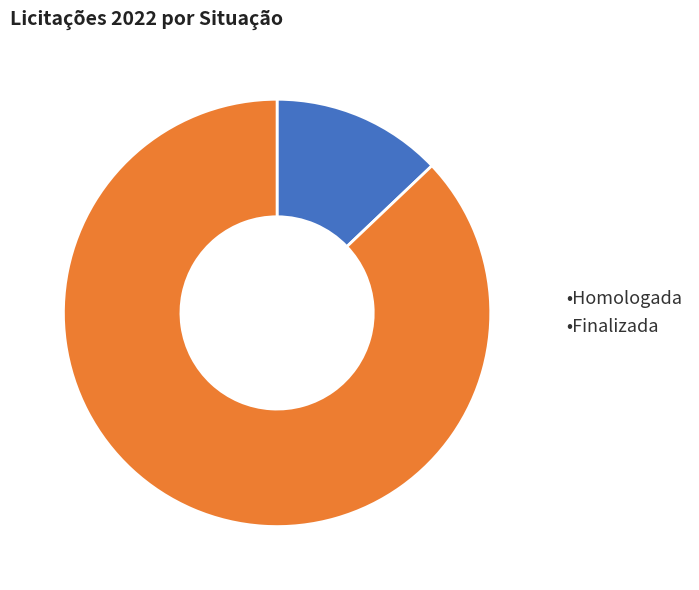

Is there any slice that represents more than half of the pie?

Yes